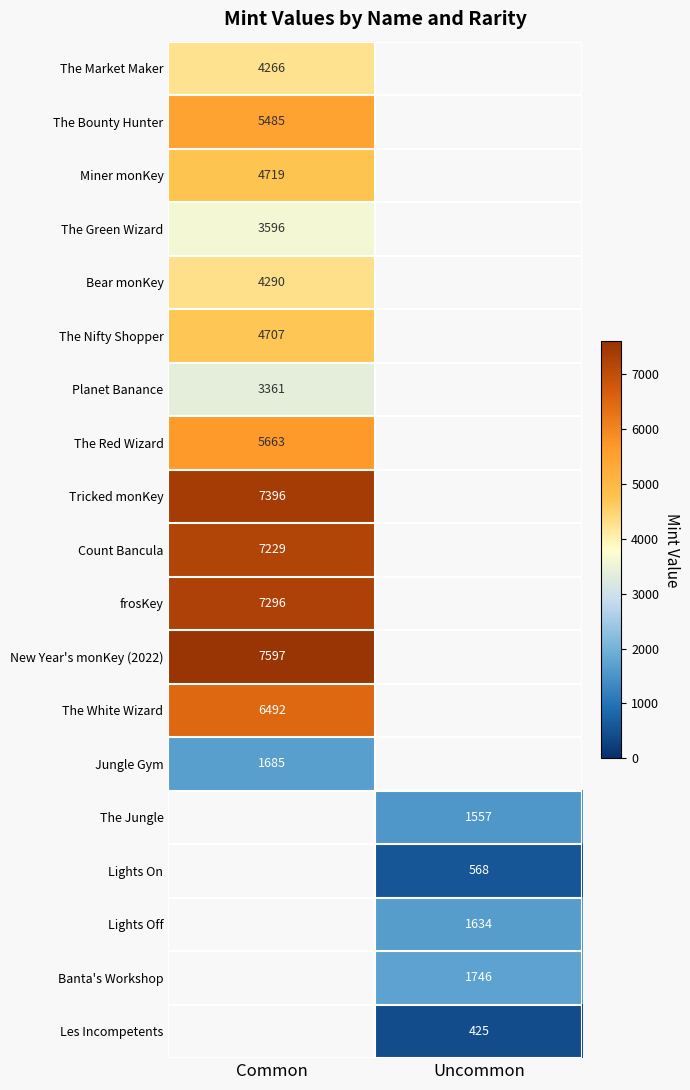

The Lights On series shows 568 at Uncommon. True or false?

True